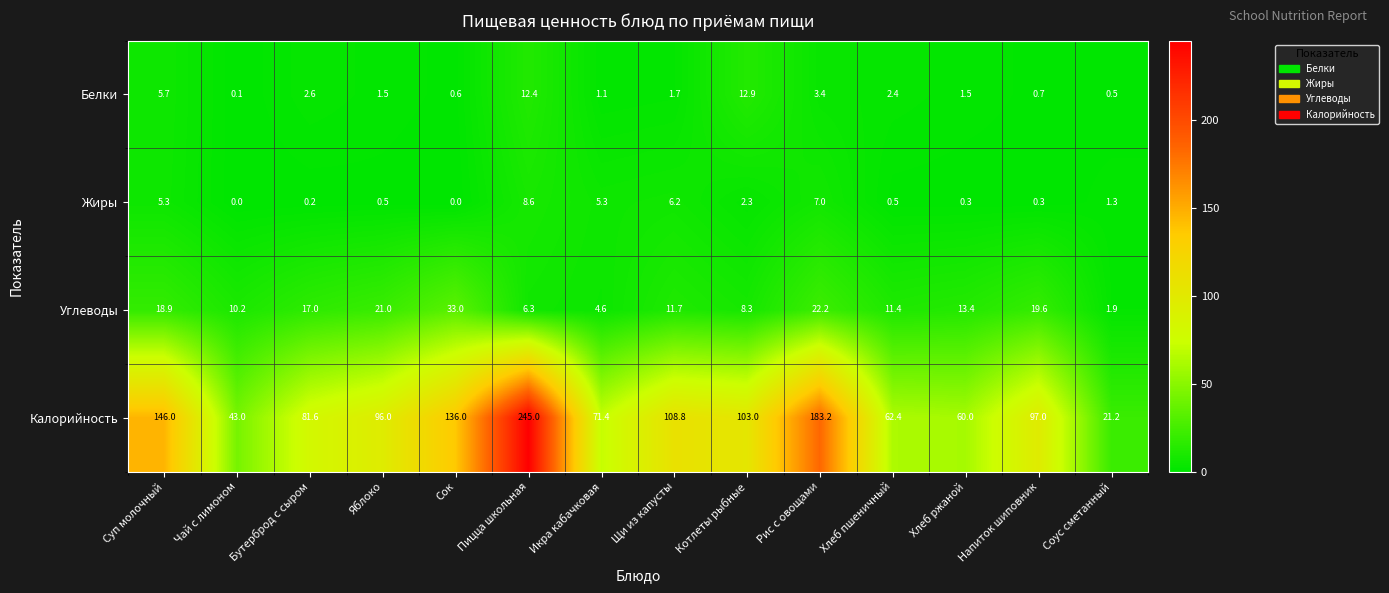

True or false: Калорийность has a value of 245.2 at Суп молочный.

False